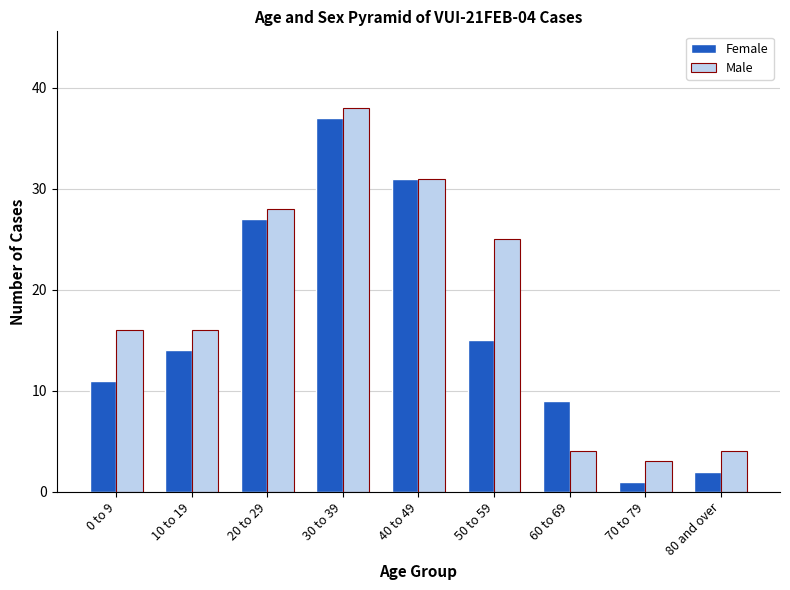

What position from the left is 40 to 49?

5